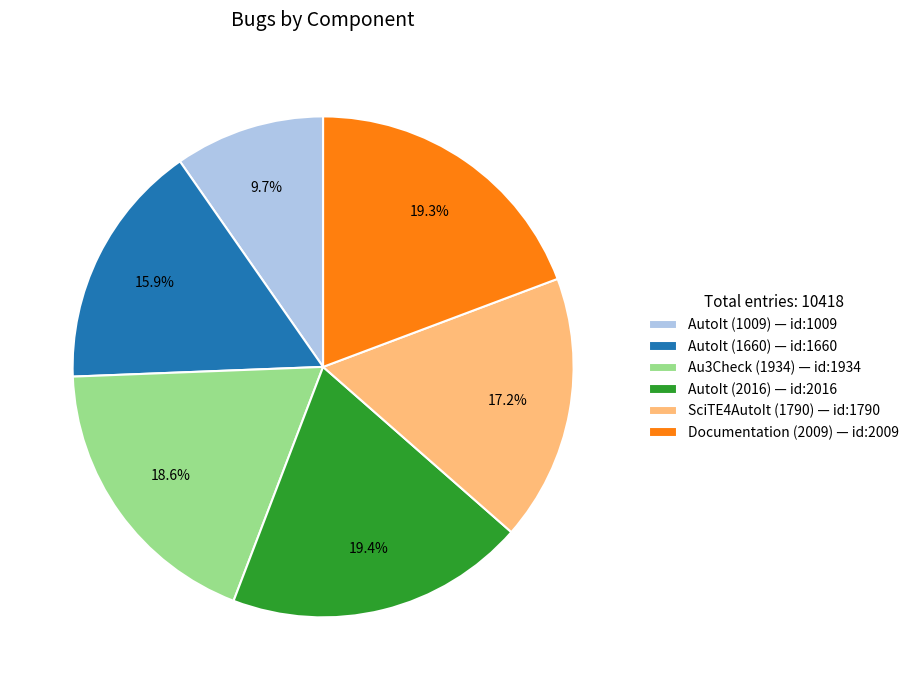

The AutoIt (2016) slice represents 19% of the pie. True or false?

True